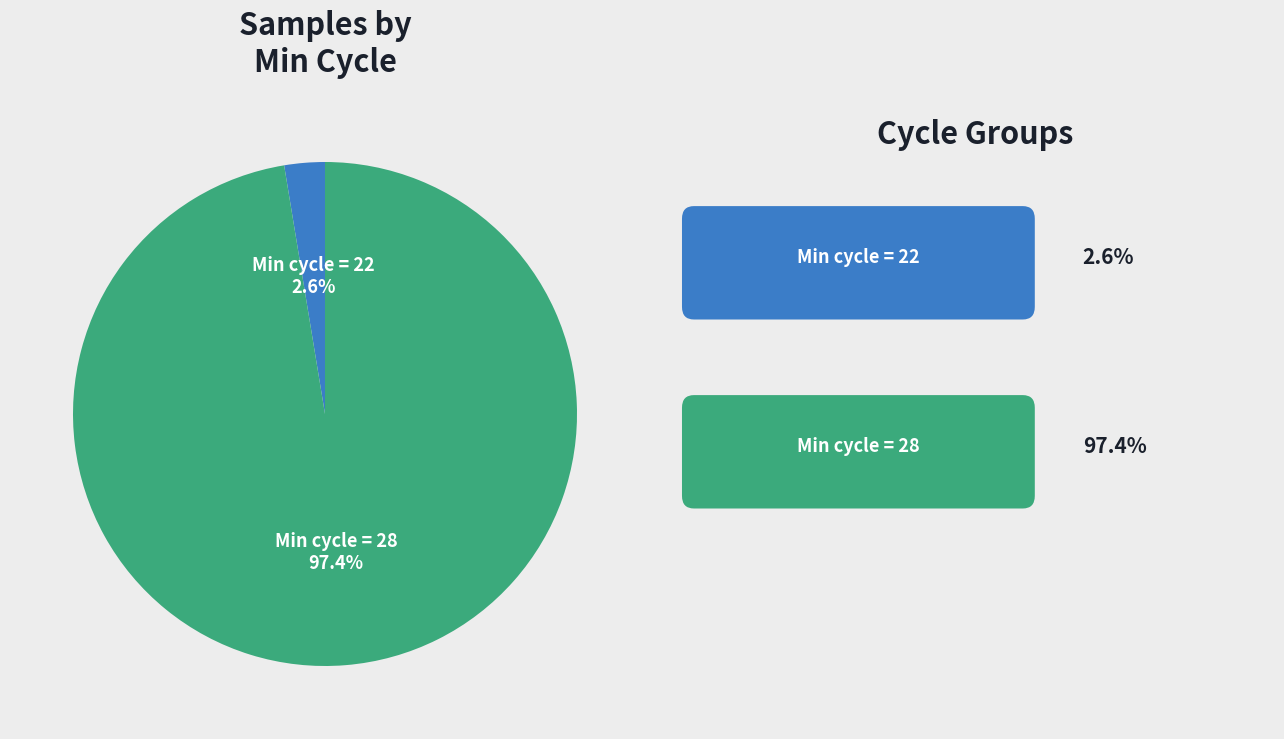

Does any single category account for the majority?

Yes